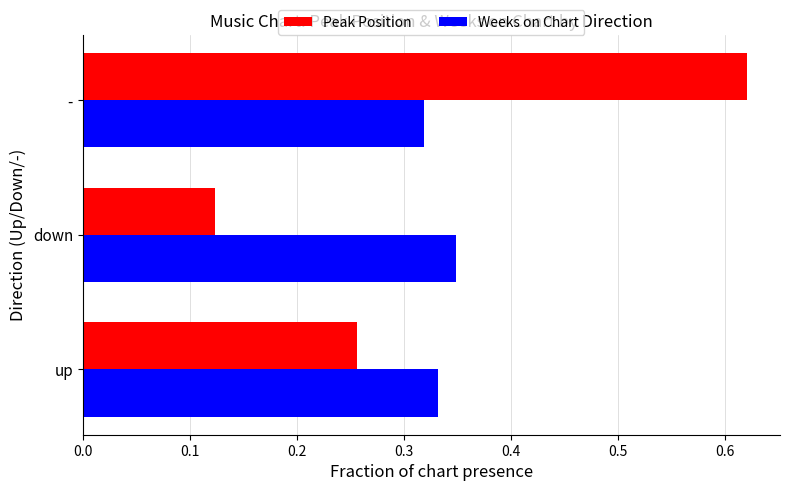

List the series in order of their peak value, lowest first.

Weeks on Chart, Peak Position